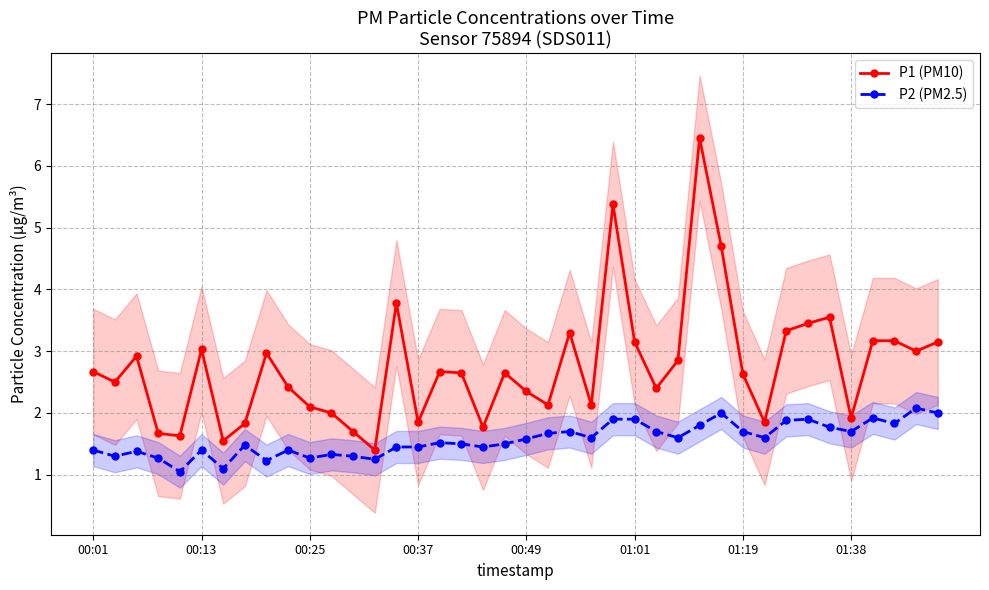

Rank the series at 19 from highest to lowest value.

P1 (PM10), P2 (PM2.5)